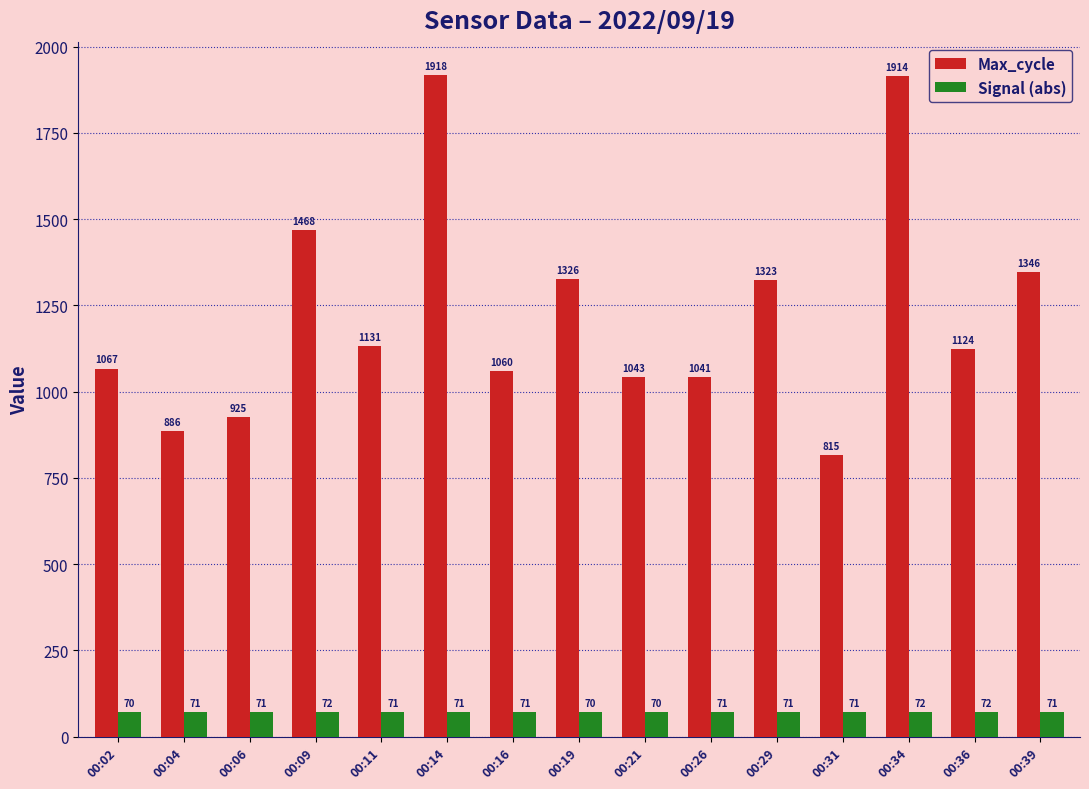

At which label does Max_cycle first exceed 1124?

00:09